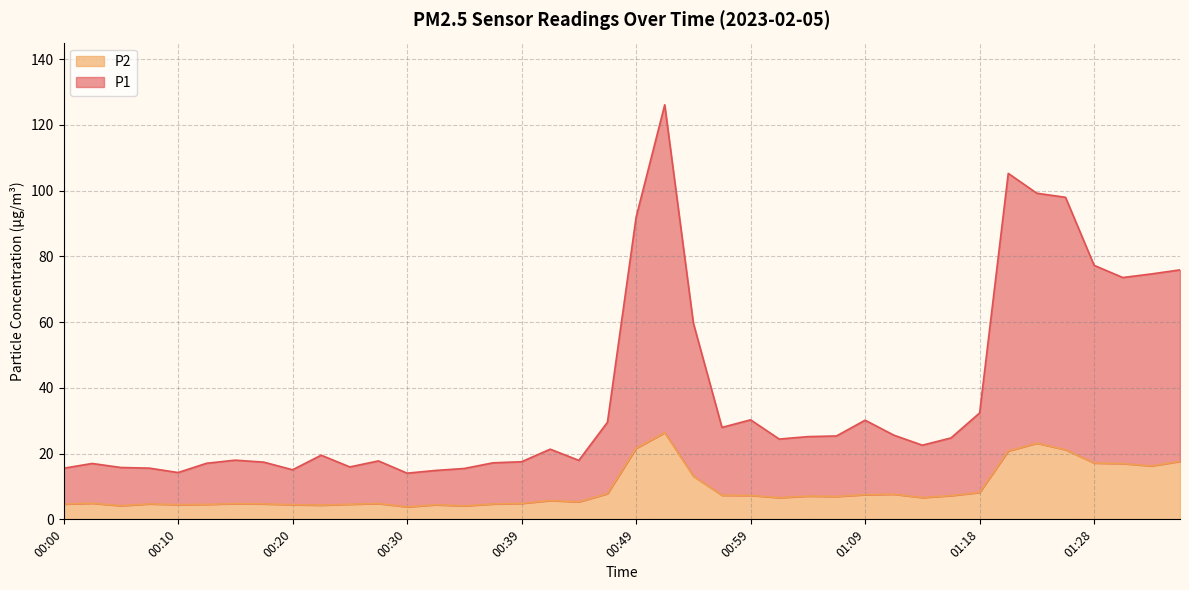

Reading right to left, list all the values displayed in this chart.

P1: 75.9	74.7	73.6	77.3	98.0	99.2	105.3	32.4	24.8	22.6	25.6	30.2	25.4	25.2	24.4	30.3	28.0	59.7	126.1	91.9	29.6	18.0	21.4	17.5	17.2	15.5	14.9	14.1	17.8	15.9	19.5	15.1	17.4	18.0	17.1	14.2	15.6	15.8	17.0	15.6
P2: 17.6	16.2	17.0	17.1	21.2	23.2	20.8	8.2	7.2	6.6	7.7	7.5	7.0	7.1	6.6	7.3	7.3	13.1	26.4	21.6	7.8	5.3	5.7	4.8	4.7	4.1	4.4	3.8	4.8	4.6	4.3	4.5	4.7	4.8	4.5	4.5	4.7	4.2	4.9	4.7